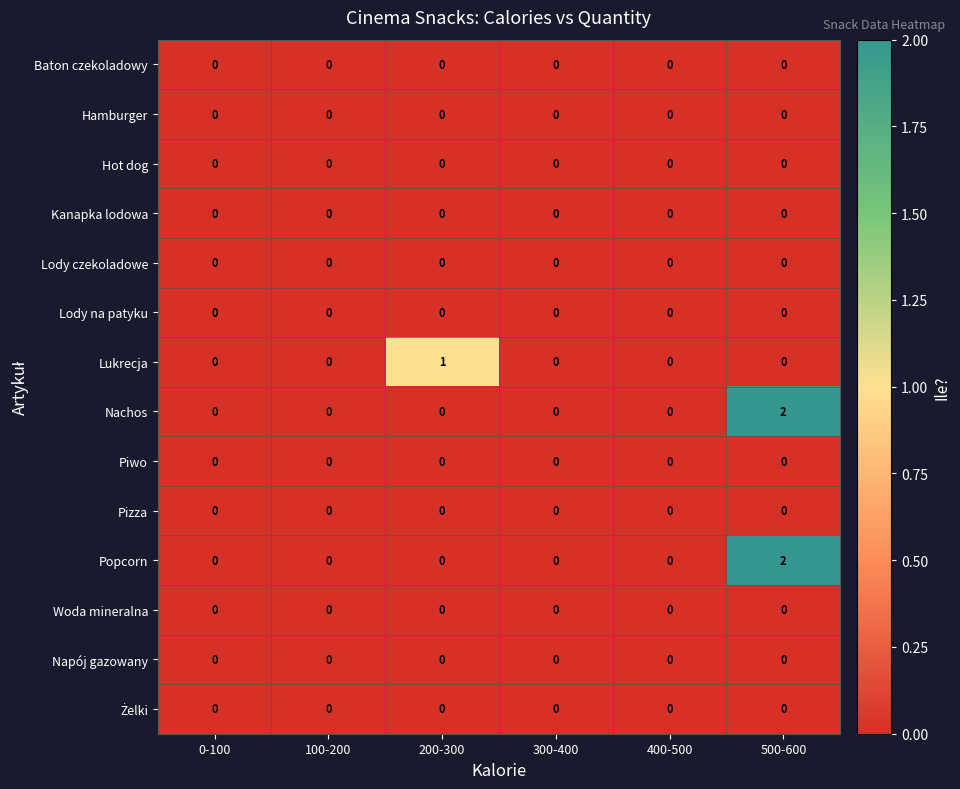

At which category is the sum across all series the highest?

500-600